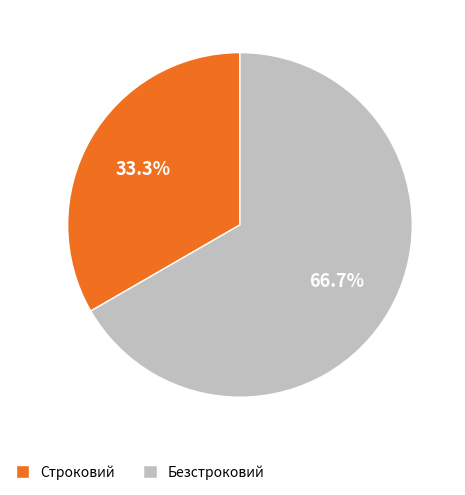

What is the ratio of the value at Строковий to the value at Безстроковий?

0.5